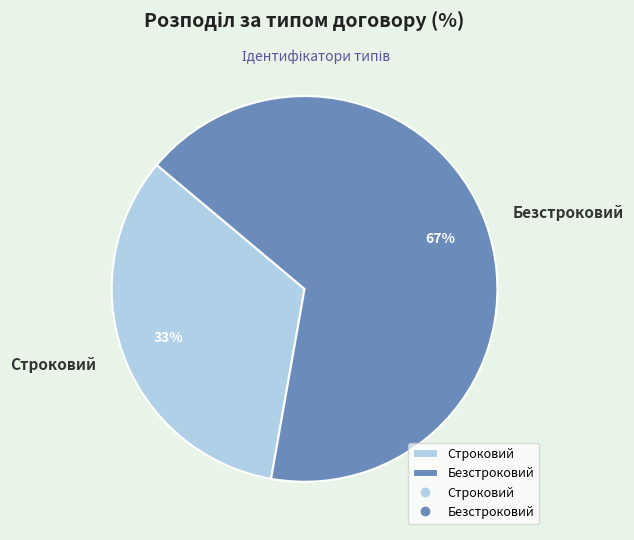

Rank the categories by value from lowest to highest.

Строковий, Безстроковий